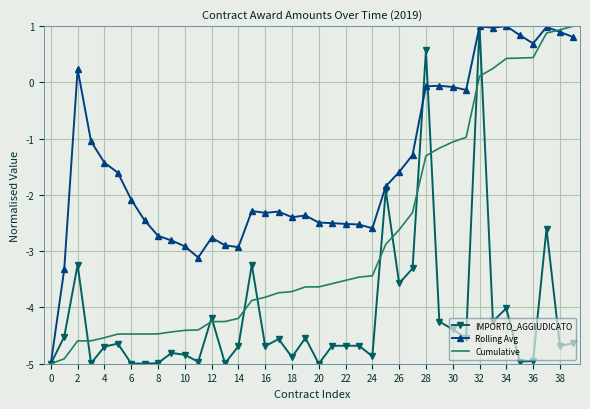

What is the maximum value shown in the chart?

1.0